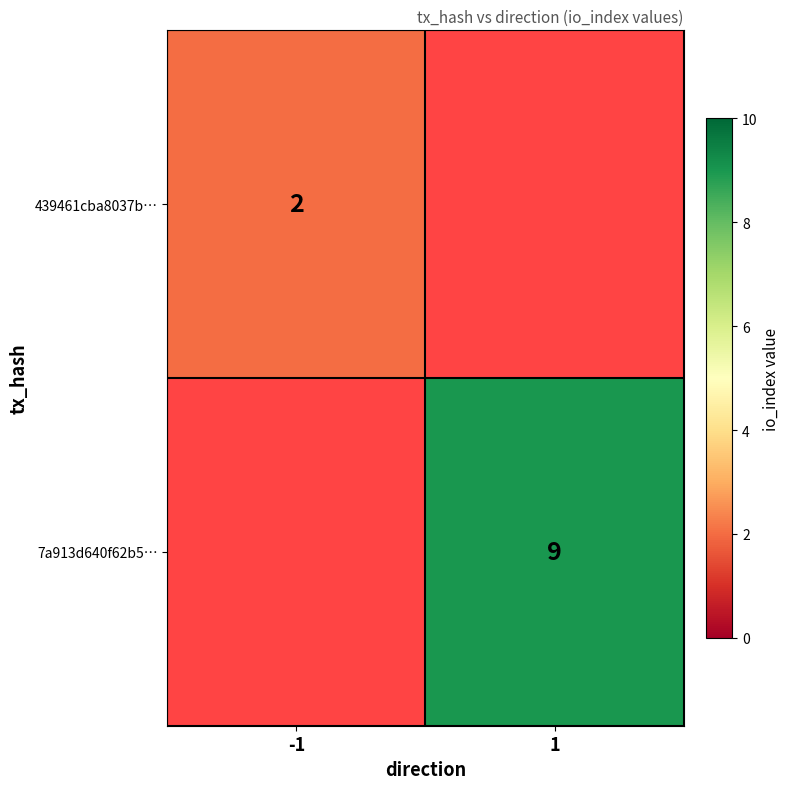

The 7a913d640f62b5… series shows 9 at 1. True or false?

True